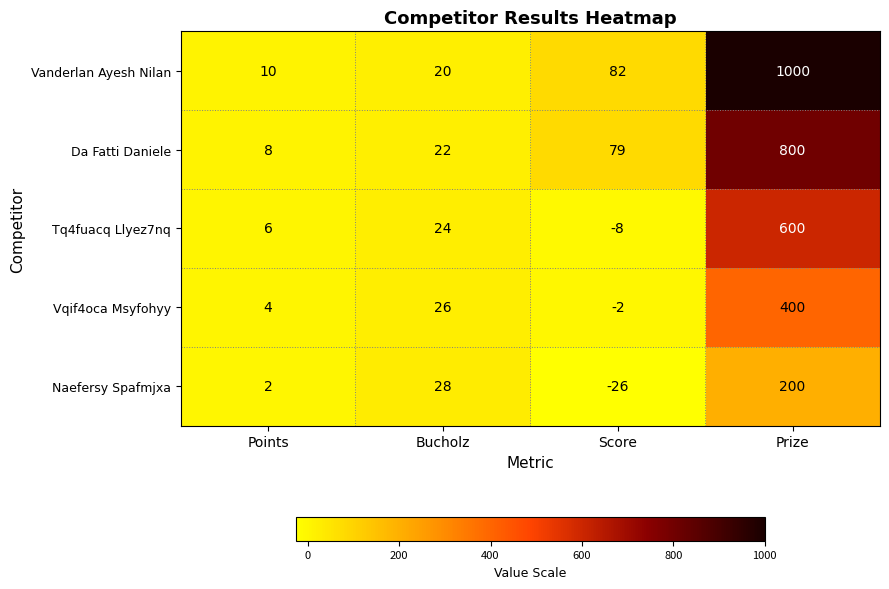

Rank the series by their average value, from lowest to highest.

Naefersy Spafmjxa, Vqif4oca Msyfohyy, Tq4fuacq Llyez7nq, Da Fatti Daniele, Vanderlan Ayesh Nilan